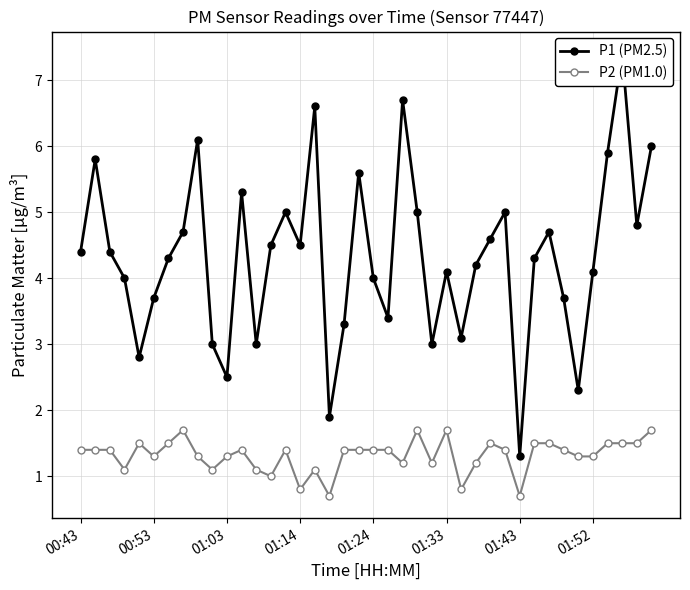

Does the chart have visible grid lines?

Yes